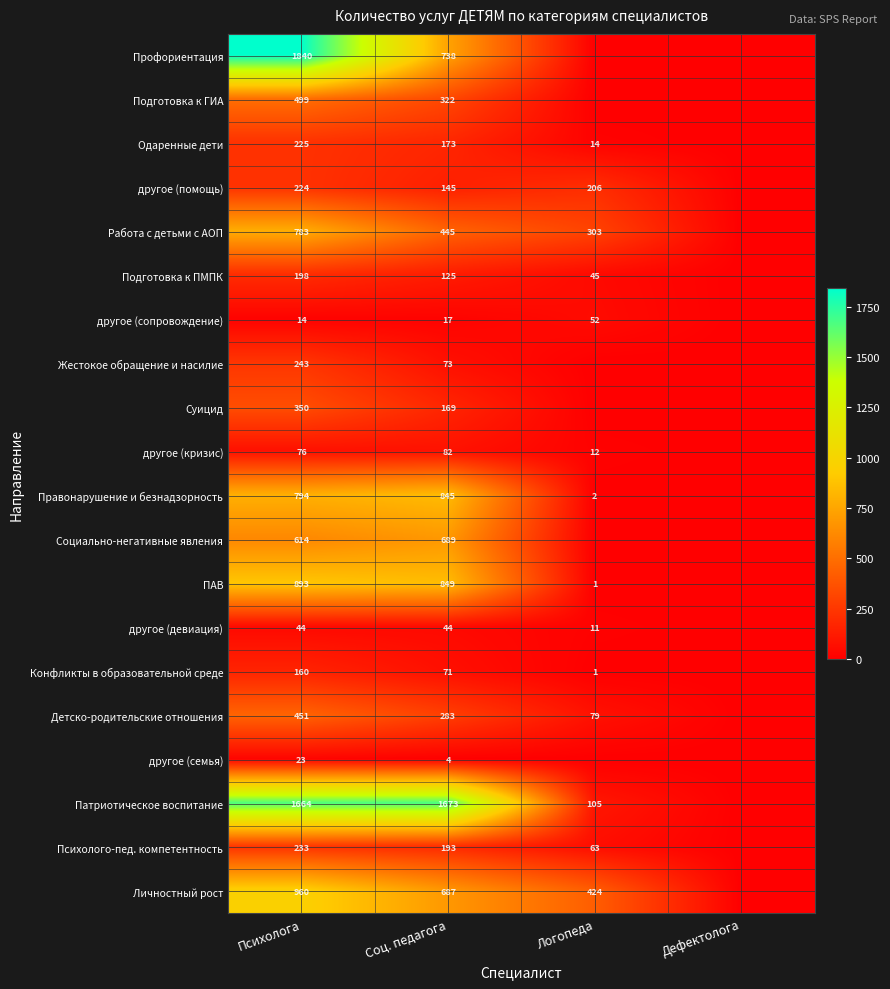

Rank the series at Психолога from lowest to highest value.

другое (сопровождение), другое (семья), другое (девиация), другое (кризис), Конфликты в образовательной среде, Подготовка к ПМПК, другое (помощь), Одаренные дети, Психолого-пед. компетентность, Жестокое обращение и насилие, Суицид, Детско-родительские отношения, Подготовка к ГИА, Социально-негативные явления, Работа с детьми с АОП, Правонарушение и безнадзорность, ПАВ, Личностный рост, Патриотическое воспитание, Профориентация